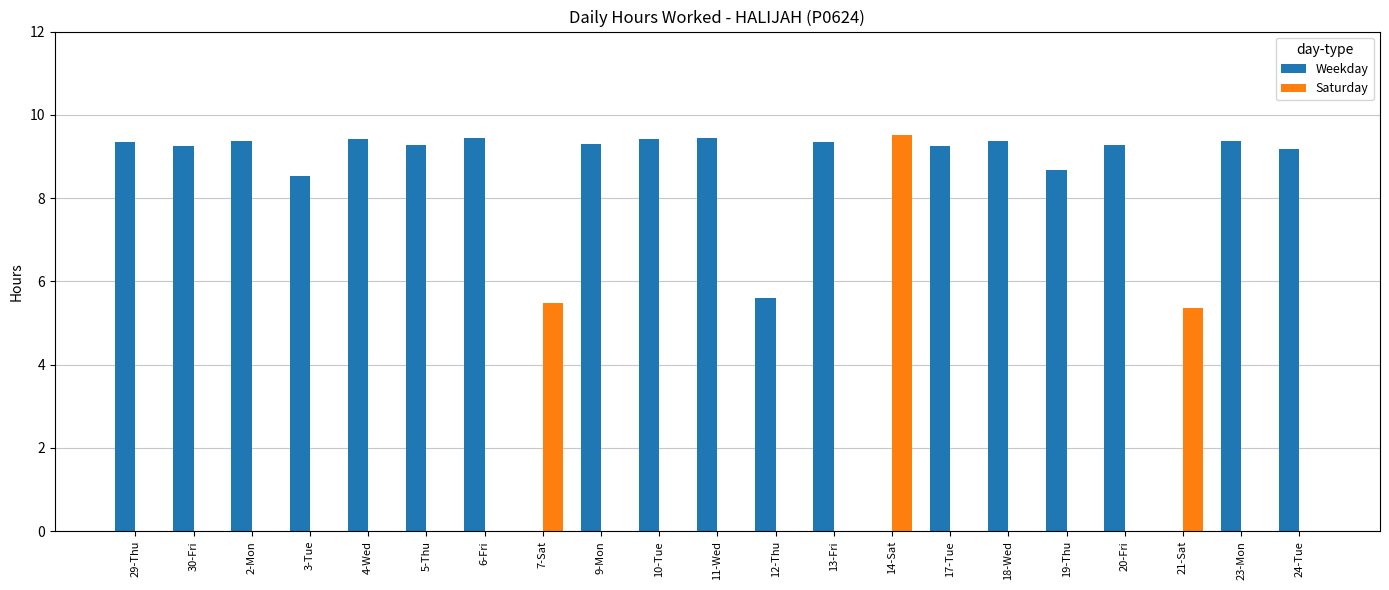

What is the maximum value shown in the chart?

9.5